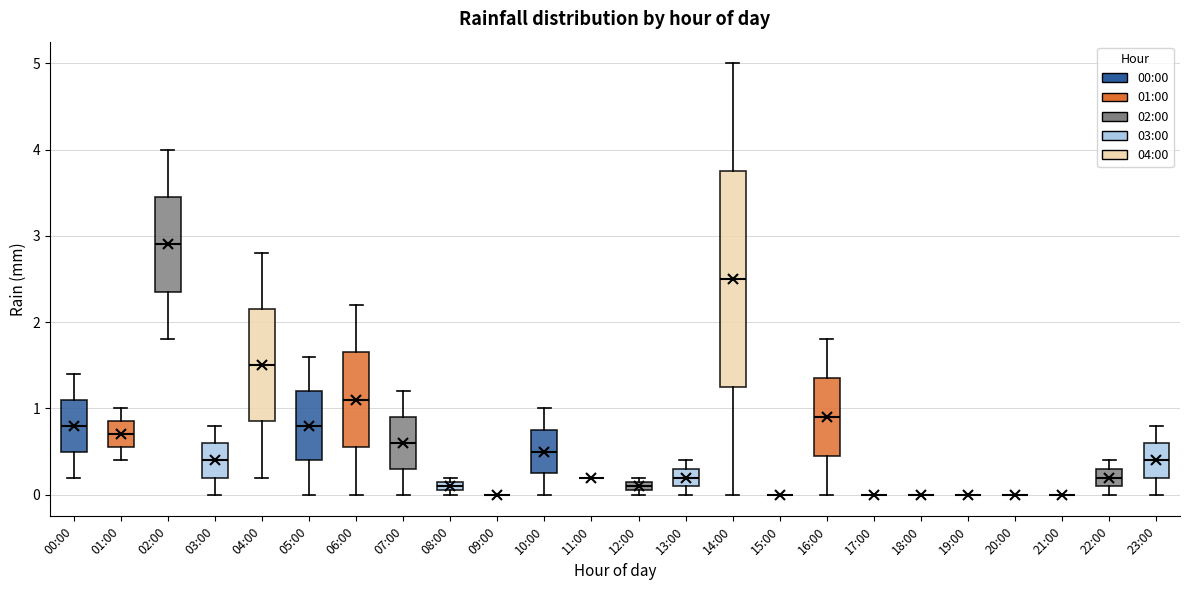

Where is the lower edge of the box for 12:00 on the y-axis? The values are not printed on the chart, so give them approximately, as read against the axis.

0.1